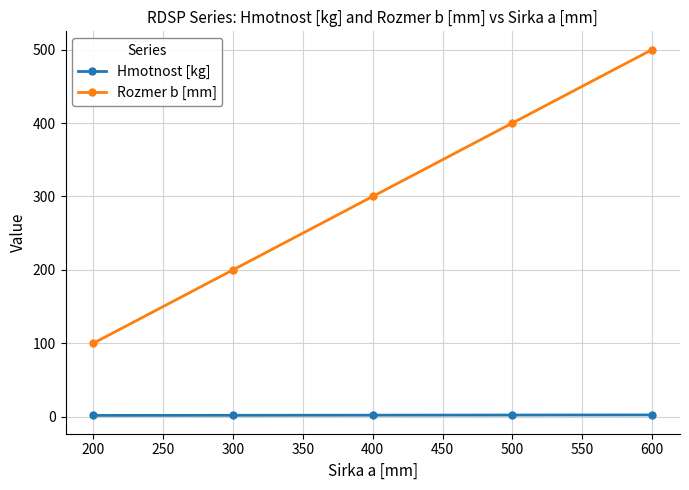

The Hmotnost [kg] series shows 2.2 at 600. True or false?

True